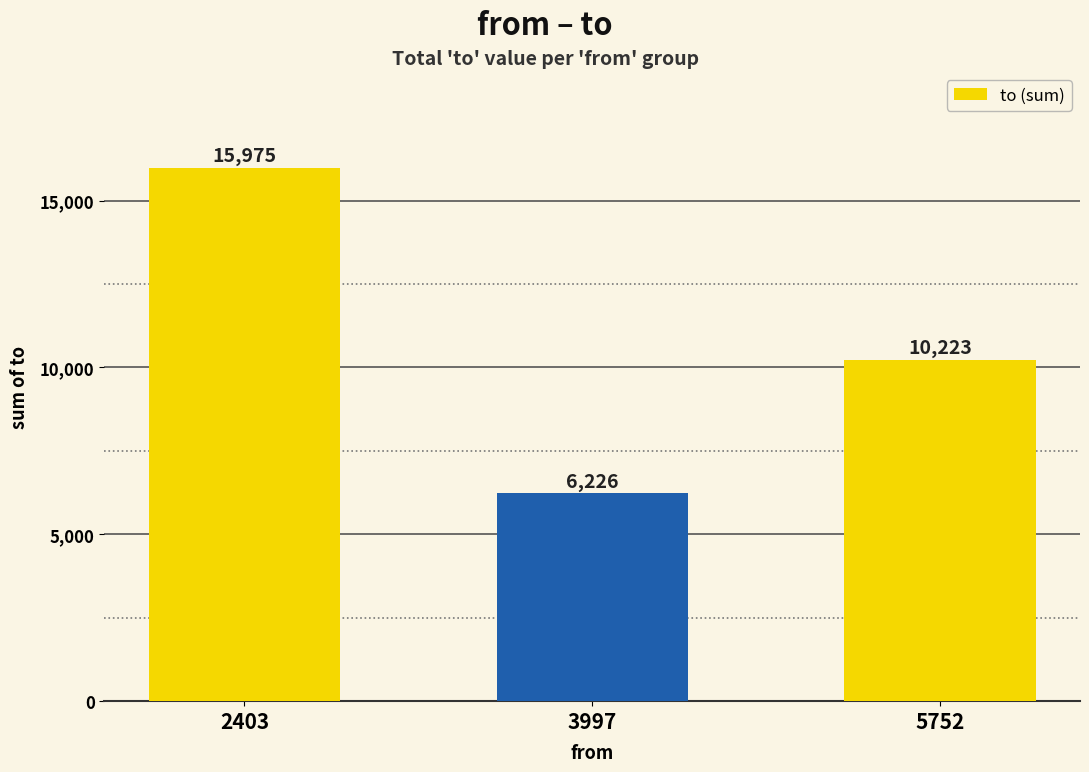

What value does the data have at 5752, to the nearest 100?

10200